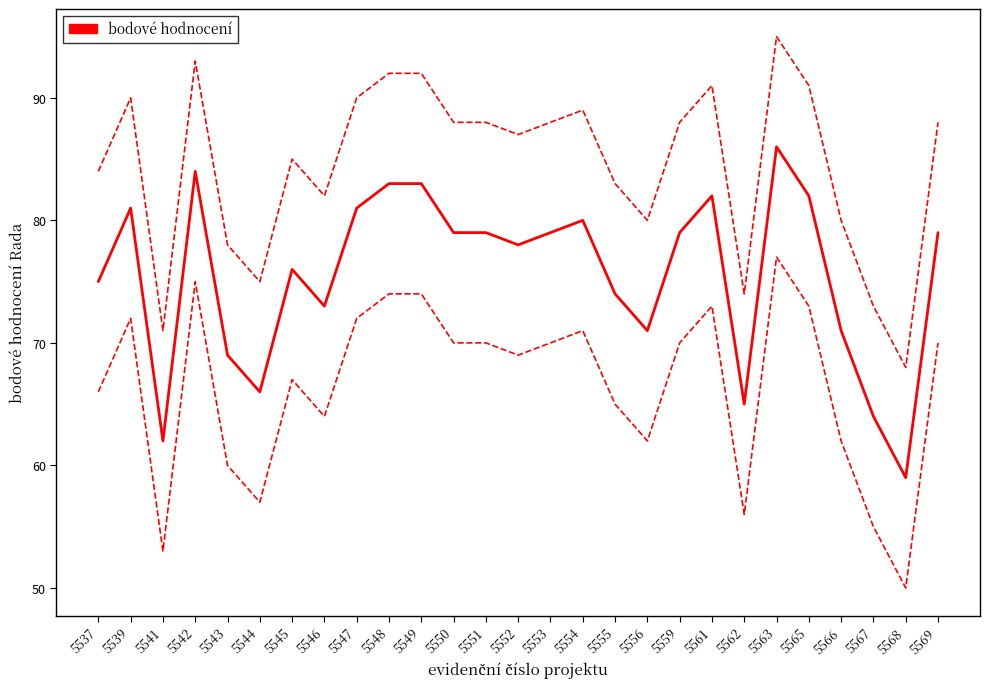

True or false: the data shows 76 at 5545.

True